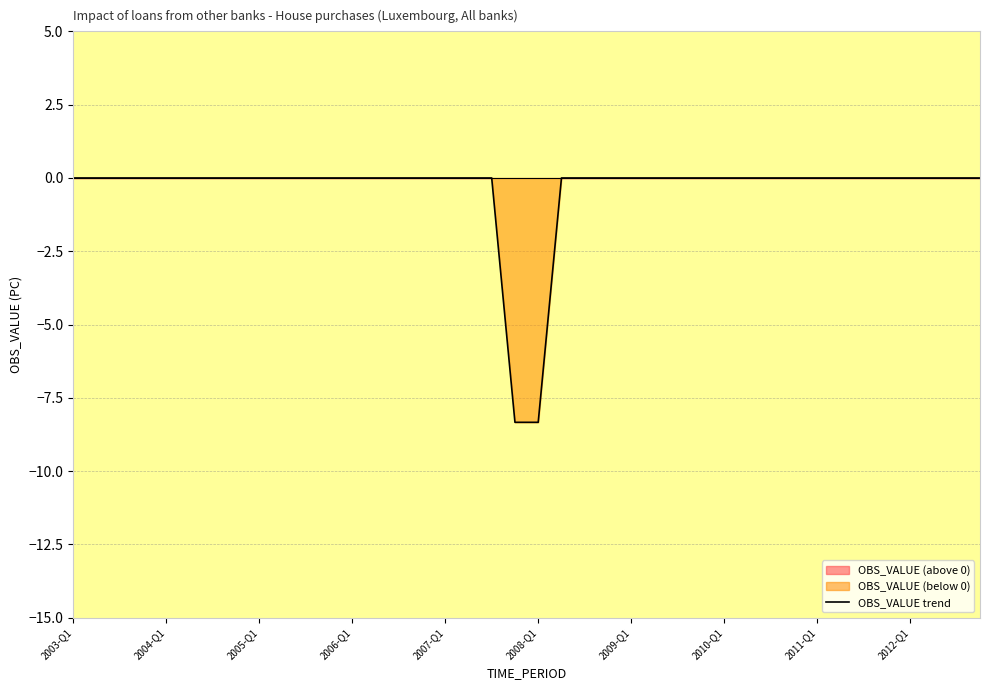

Reading left to right, what are all the values shown in this chart?

0.0	0.0	0.0	0.0	0.0	0.0	0.0	0.0	0.0	0.0	0.0	0.0	0.0	0.0	0.0	0.0	0.0	0.0	0.0	-8.3	-8.3	0.0	0.0	0.0	0.0	0.0	0.0	0.0	0.0	0.0	0.0	0.0	0.0	0.0	0.0	0.0	0.0	0.0	0.0	0.0